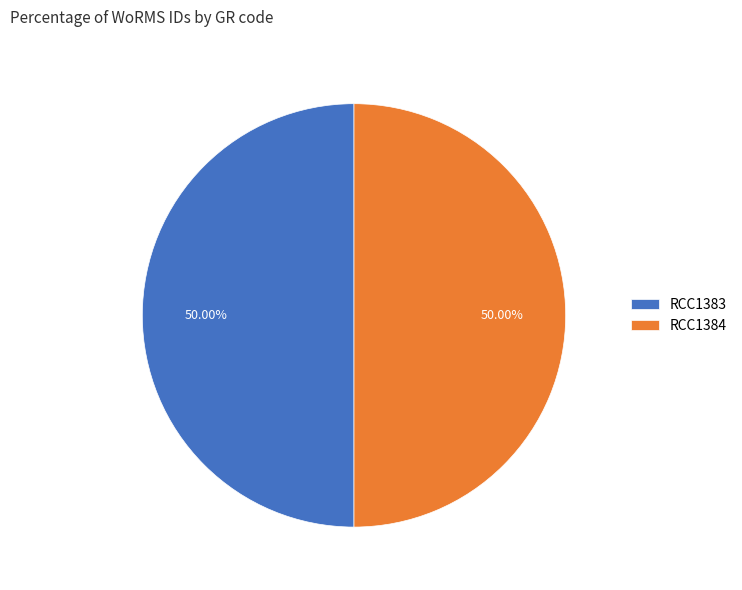

To the nearest percent, what percentage of the pie is RCC1383?

50%